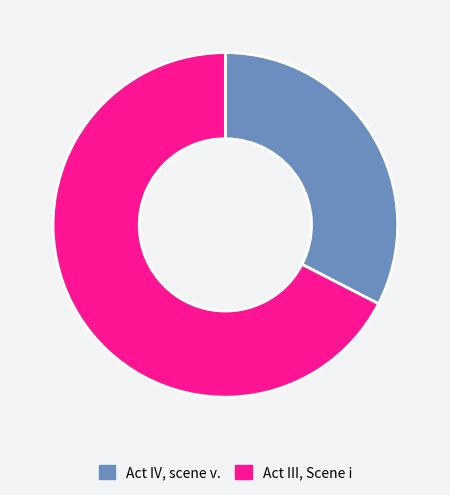

Is there a majority slice in this chart?

Yes